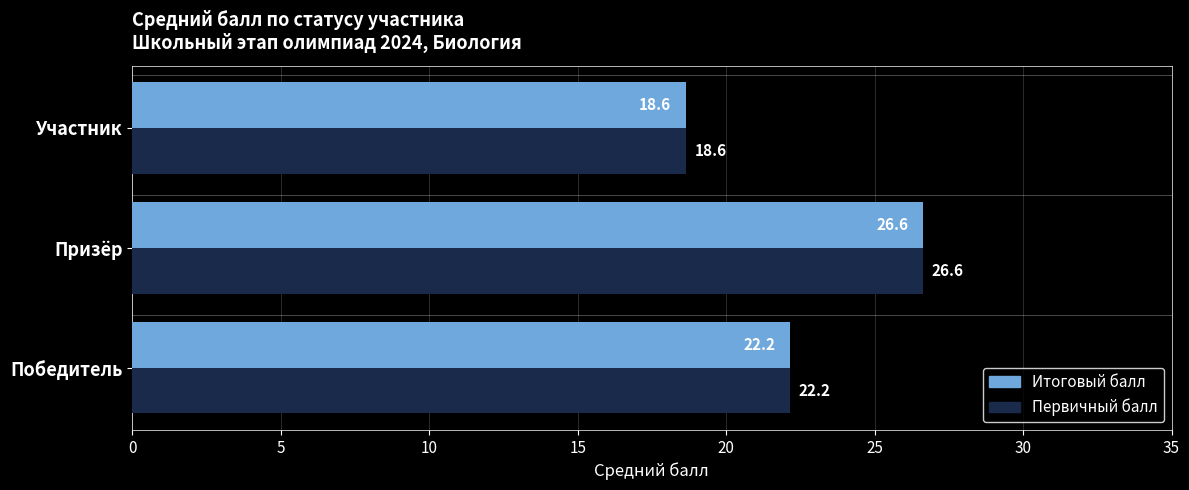

What is the average value of the Итоговый балл series?

22.5